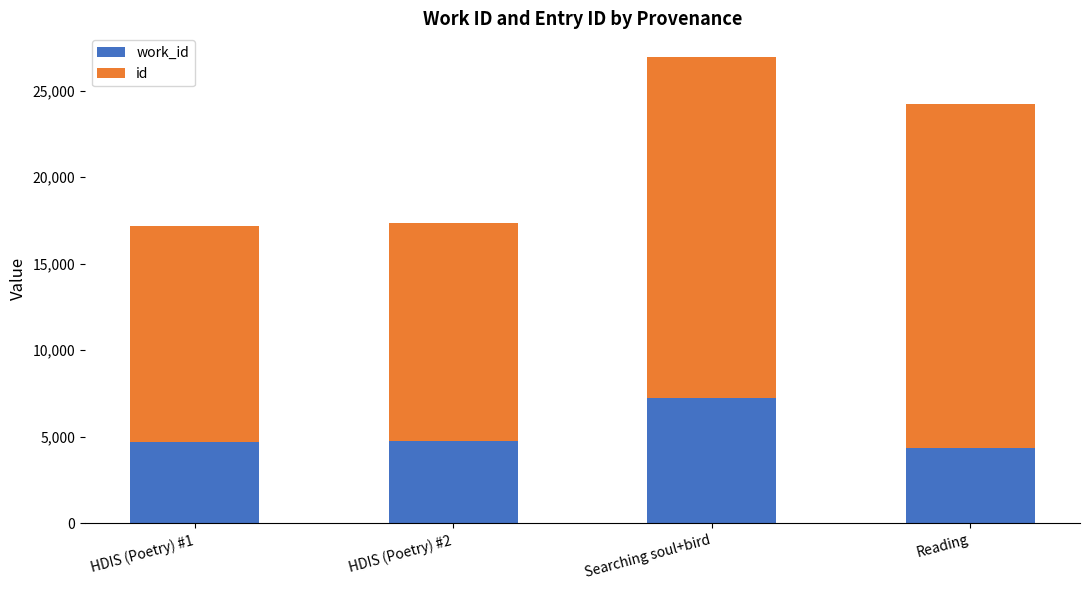

What is the total value across all series at Reading?

24203